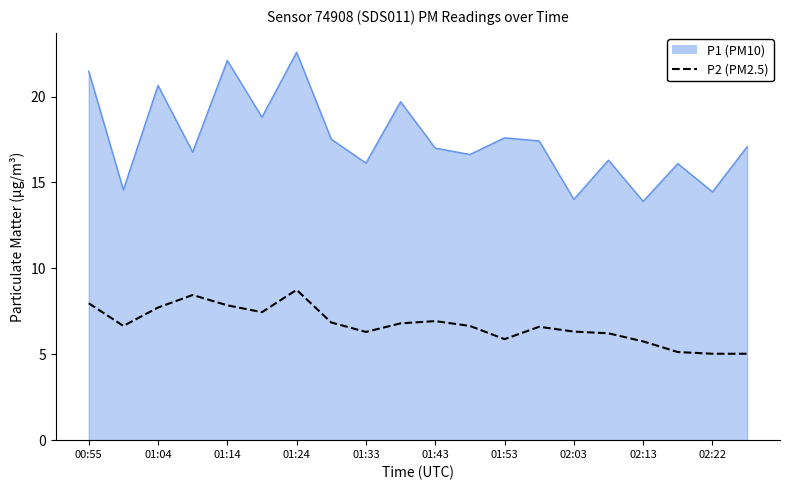

True or false: P1 (PM10) and P2 (PM2.5) cross at least once.

False